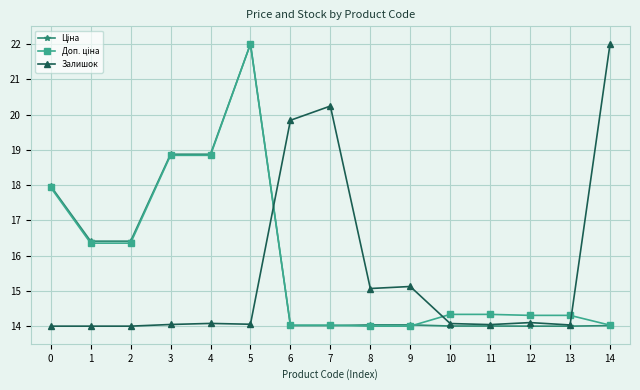

What is the minimum value for Залишок?

14.0